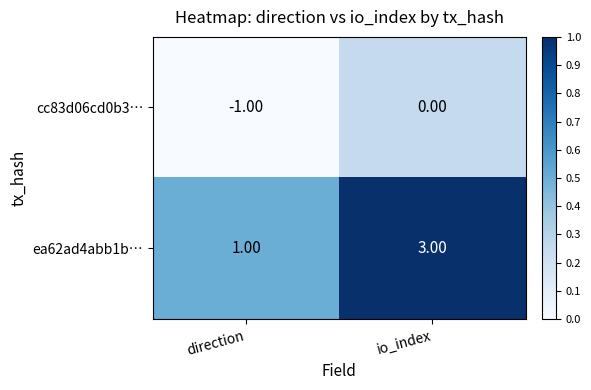

Which series has the largest range (max minus min)?

ea62ad4abb1b…